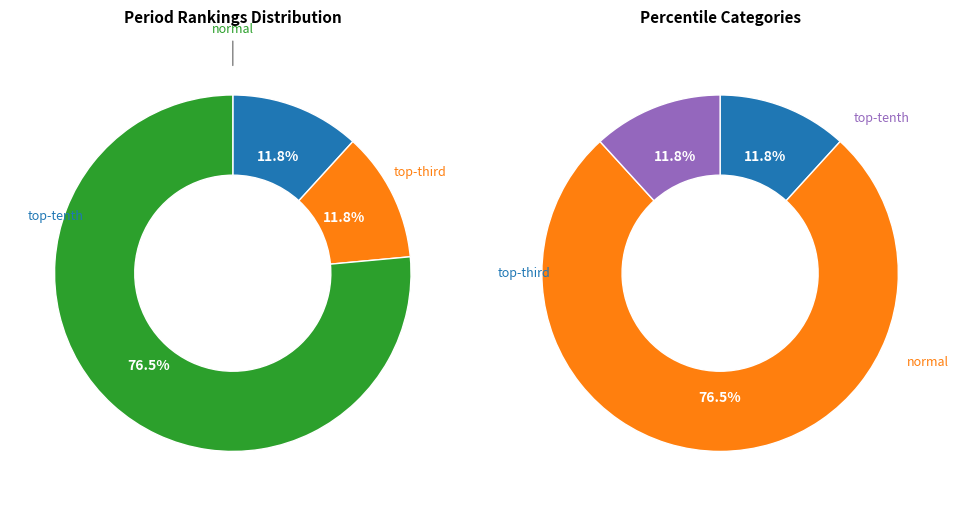

Rank the categories by value from highest to lowest.

normal, top-tenth, top-third